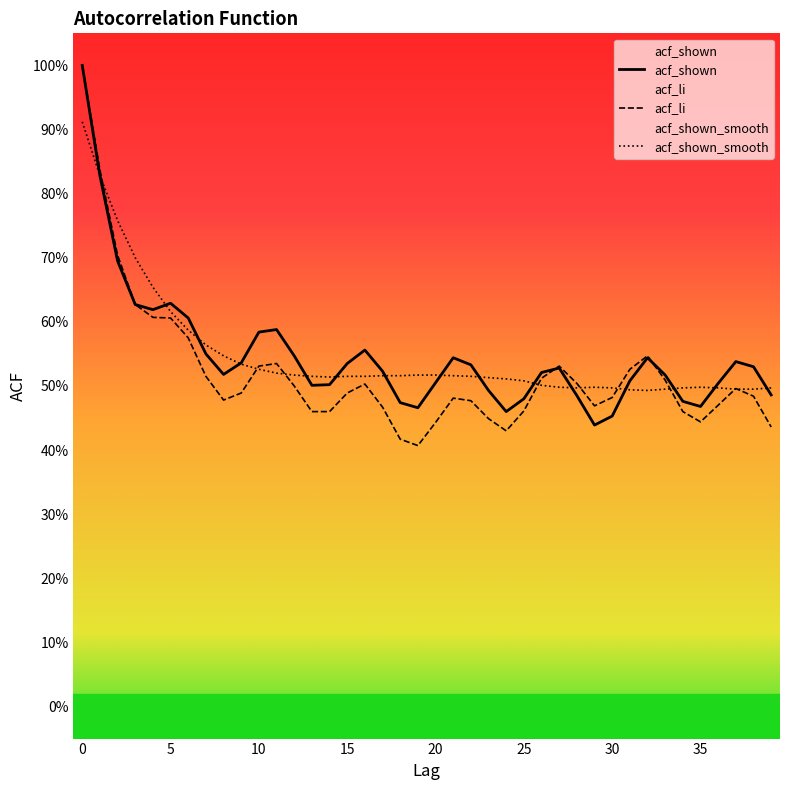

The value of acf_shown at 10 is 0.6. True or false?

True